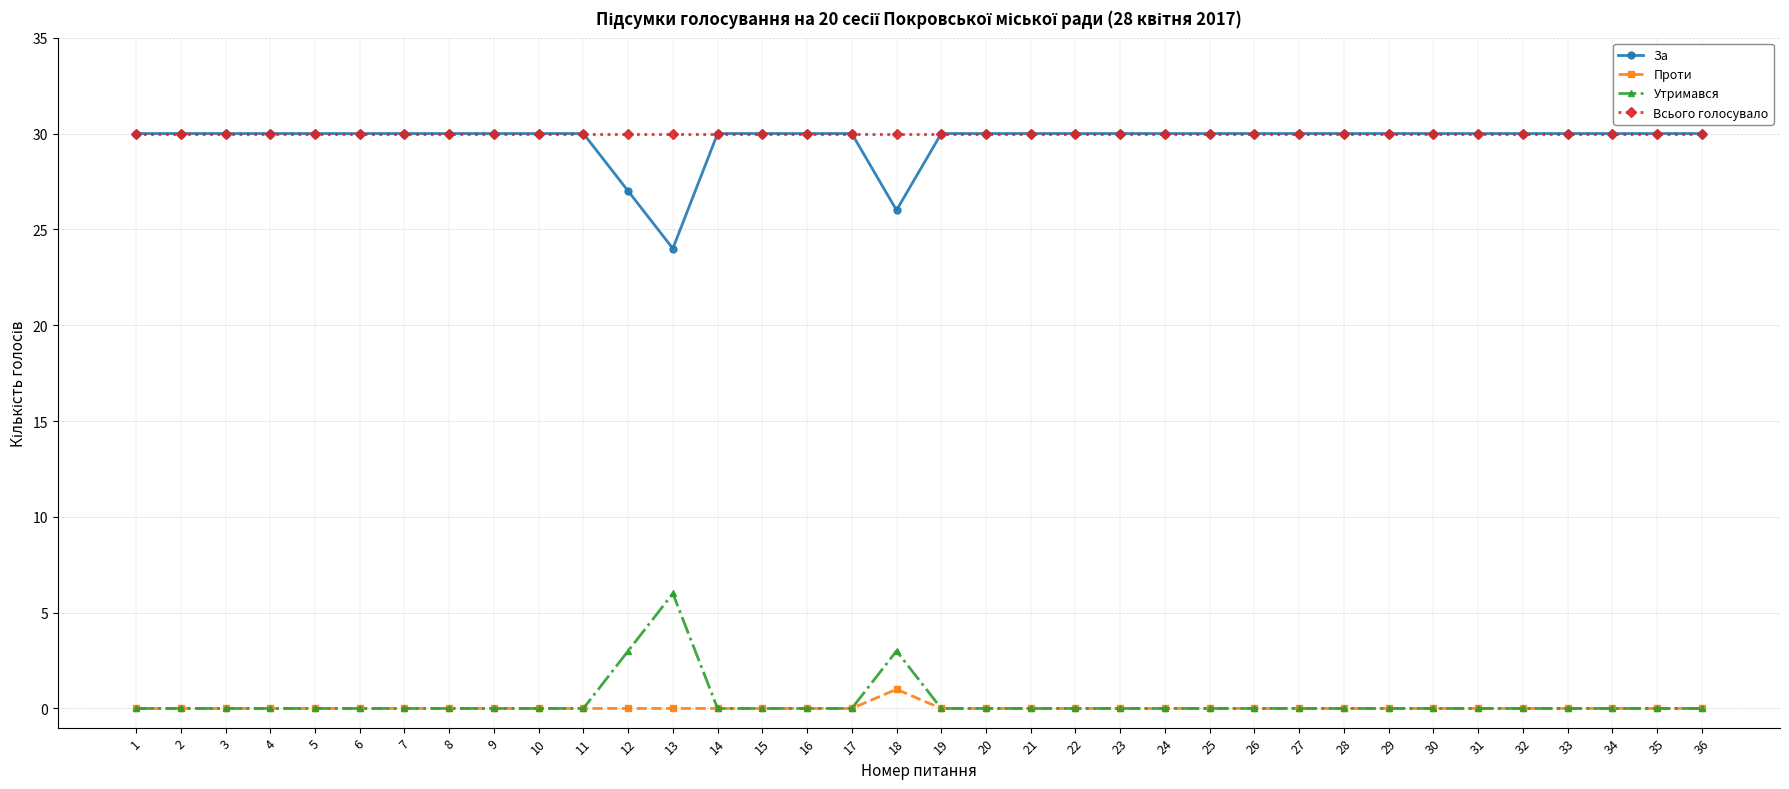

Is it true that Всього голосувало equals 30 at 3?

True